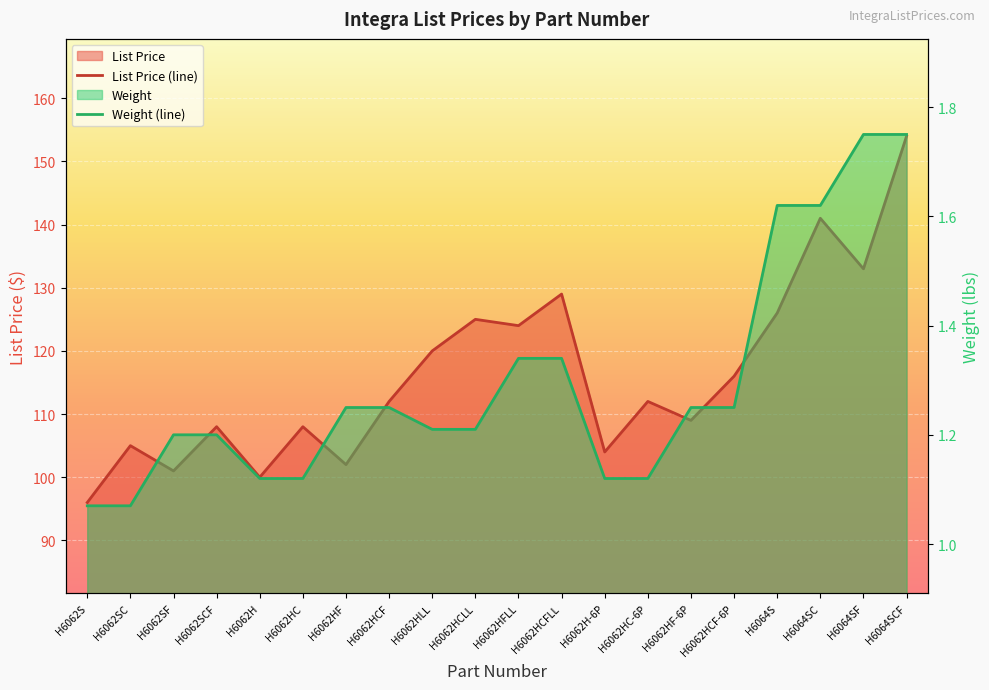

How many lines are shown in the chart?

2